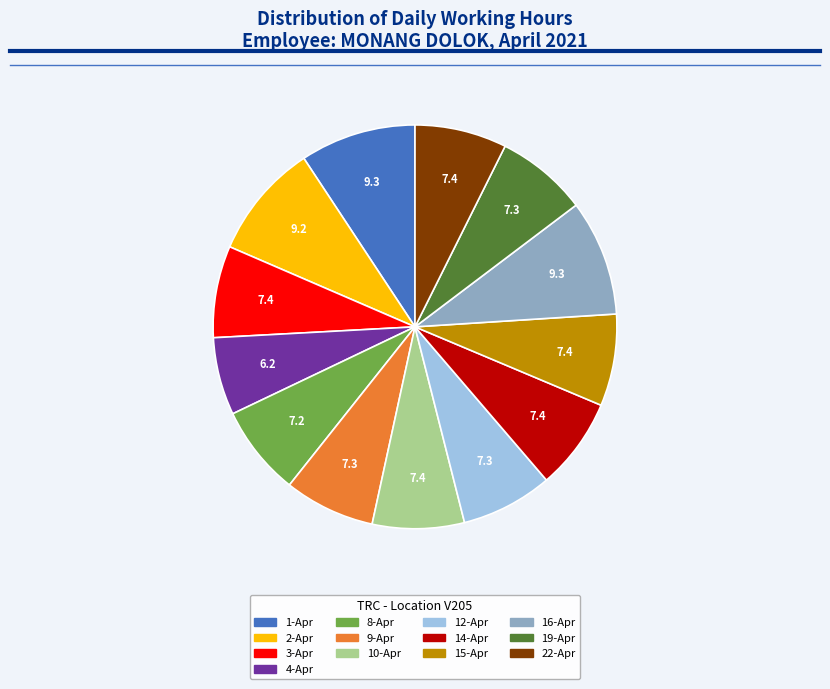

How many slices are in this pie chart?

13